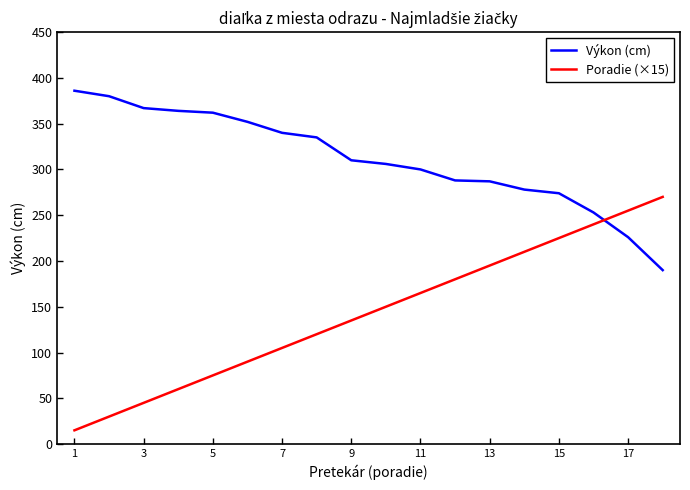

How many intersections are there between Výkon (cm) and Poradie (×15)?

1